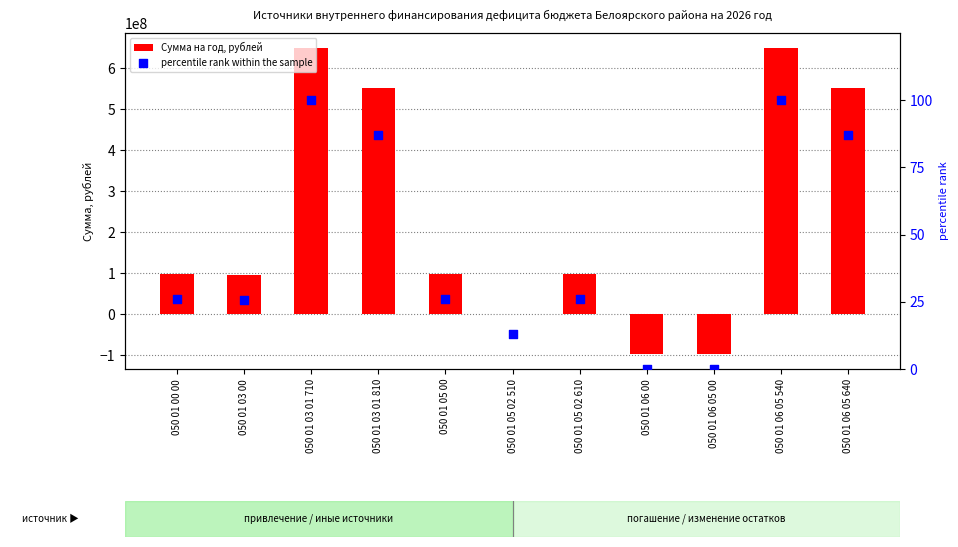

Which series has the widest spread of Y values?

Сумма на год, рублей